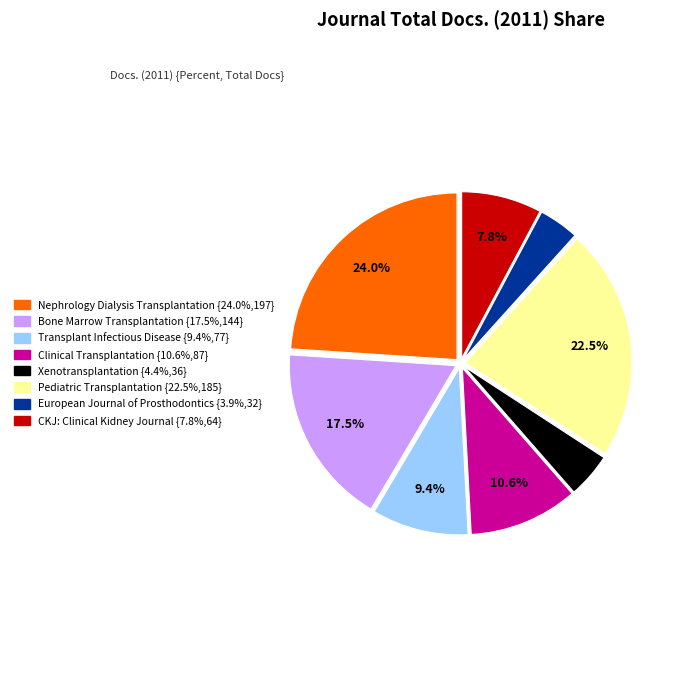

What percentage is NOT represented by Bone Marrow Transplantation?

82.5%